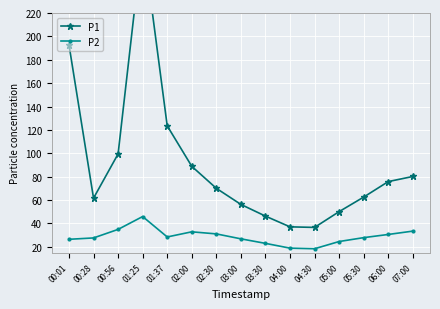

What position from the right is 02:30?

9